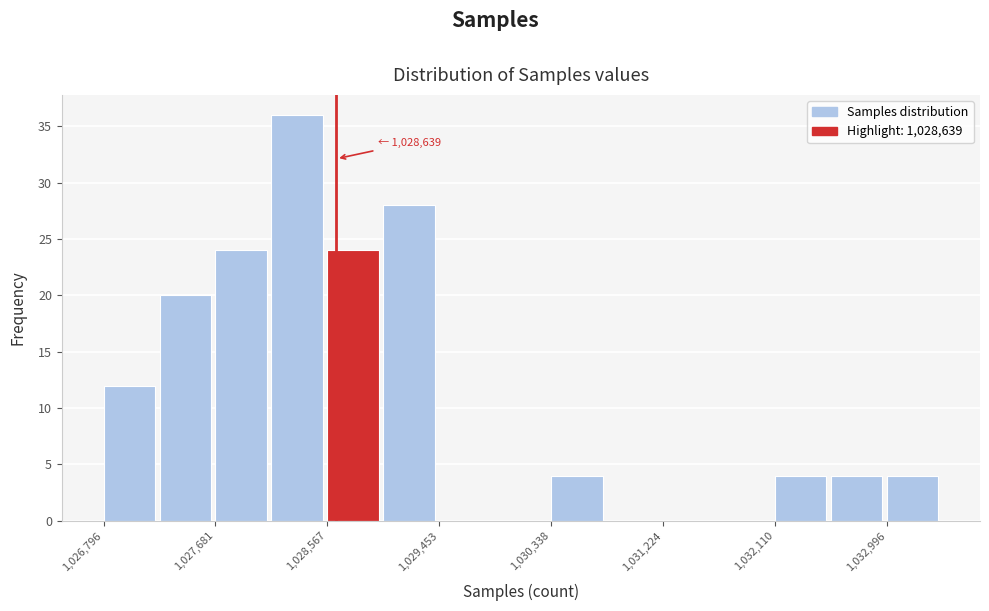

Which range on the x-axis has the tallest bar?

1028100 to 1028600